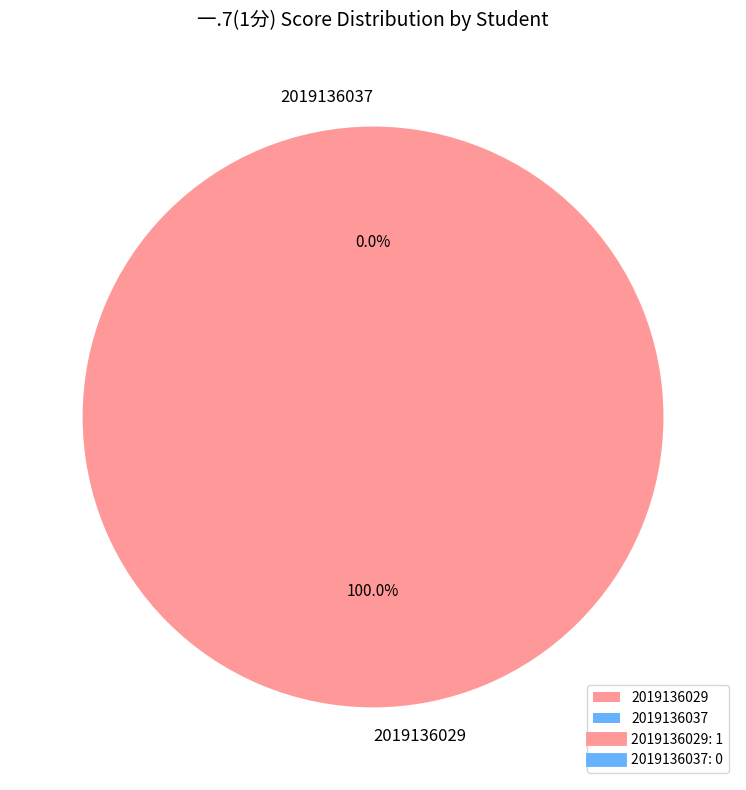

Is 2019136037 the majority of the pie?

No